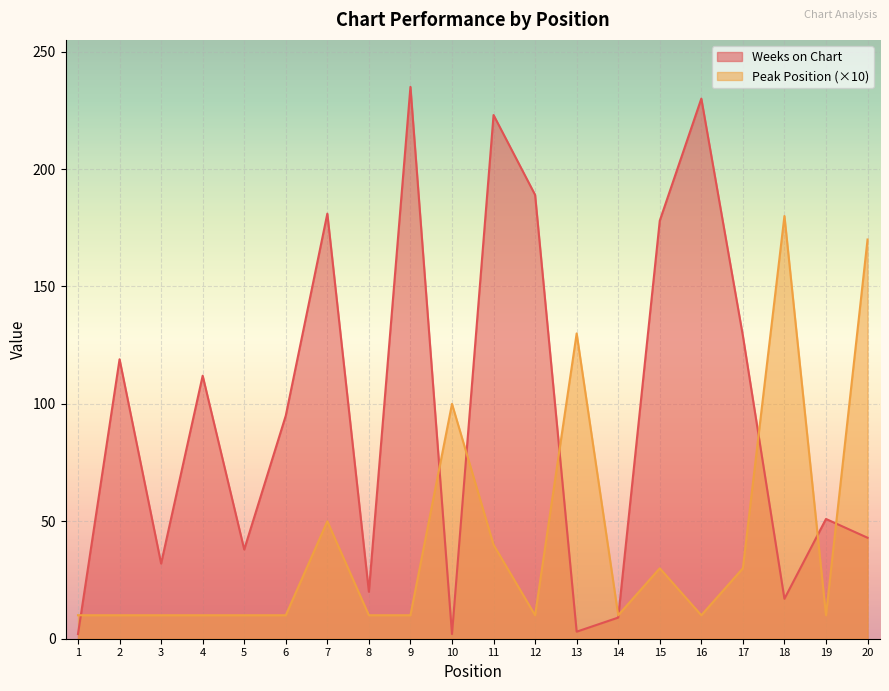

How many interior local valleys does the Weeks on Chart series have?

6